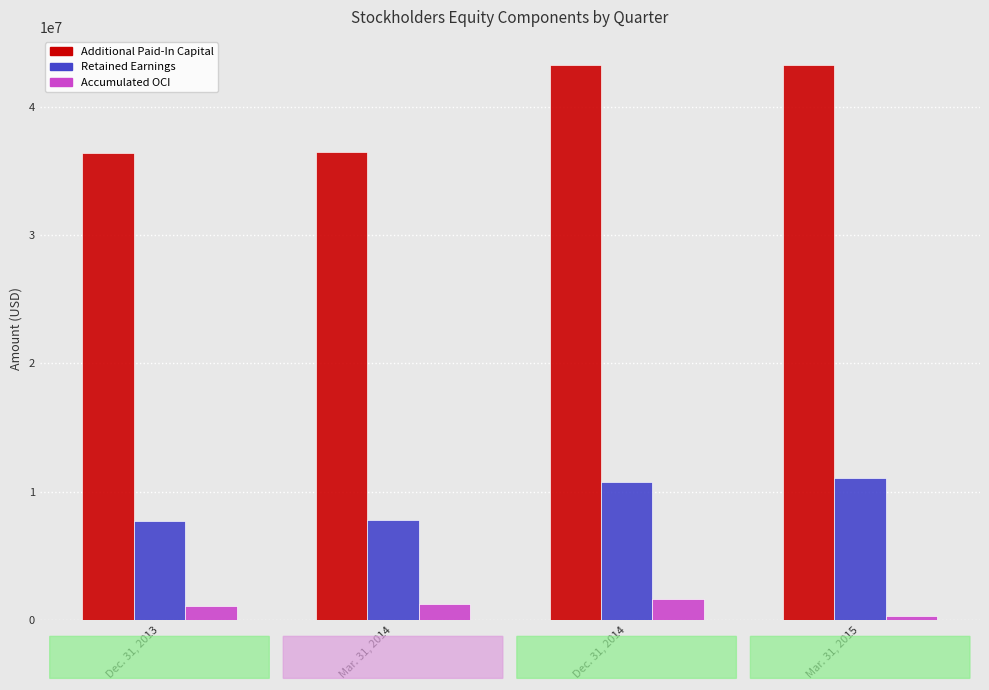

Which series has the widest spread of values?

Additional Paid-In Capital